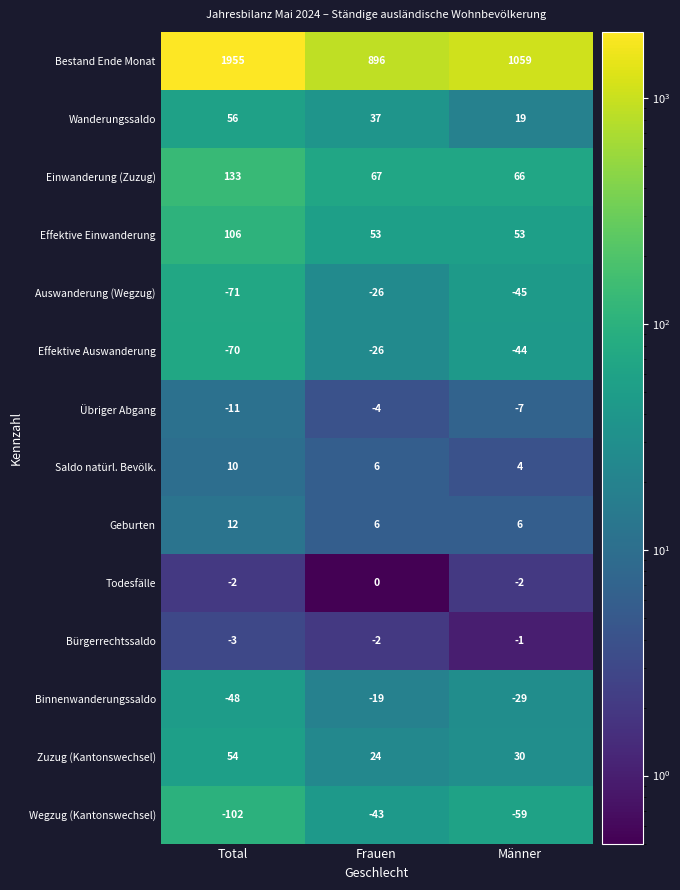

Which series has the largest total across all categories?

Bestand Ende Monat